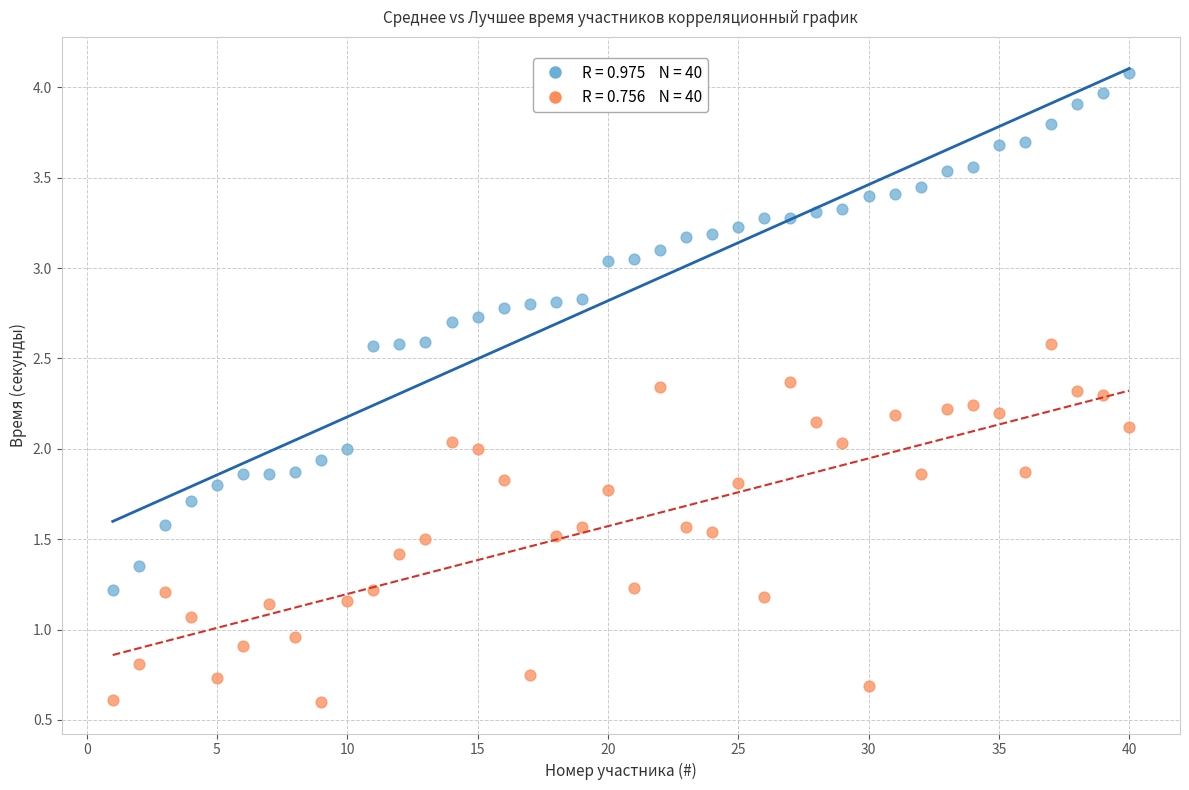

Count the number of points in this scatter plot.

80